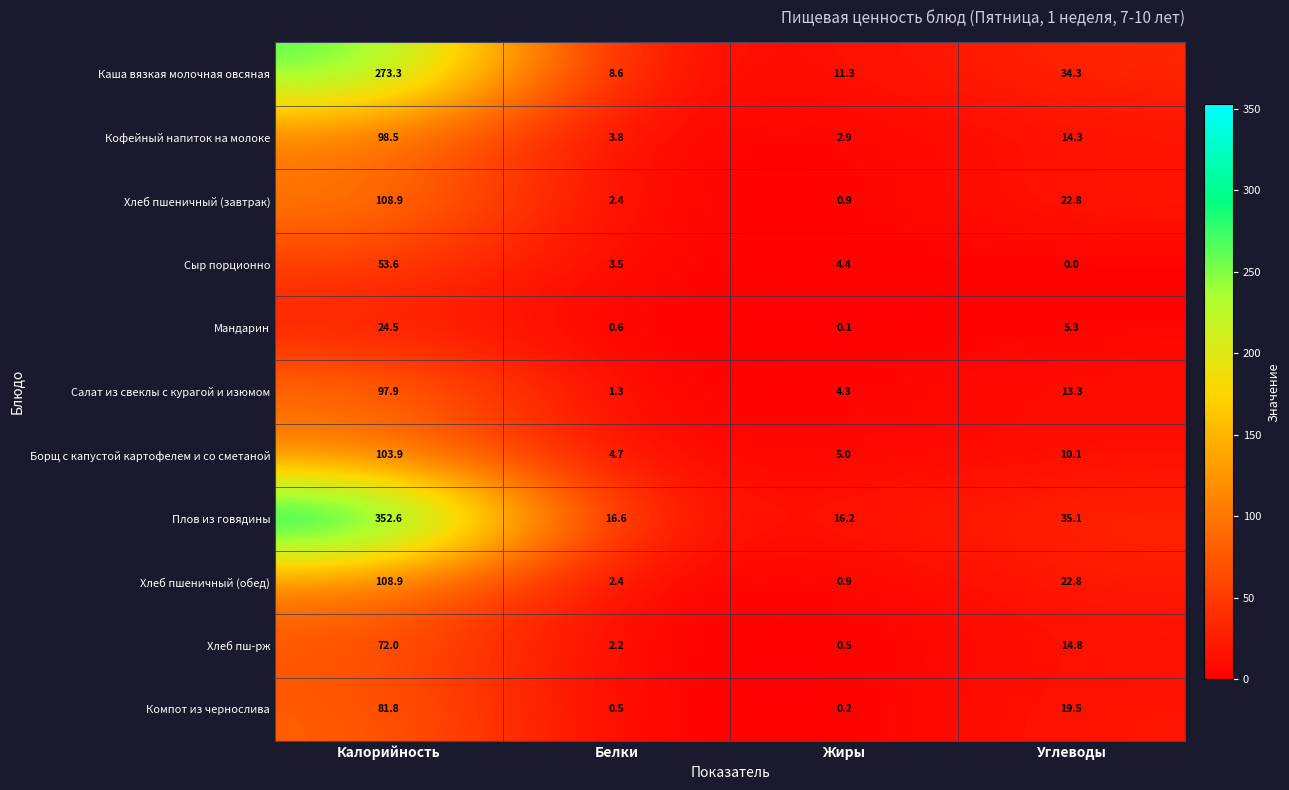

What is the difference between the second highest and minimum values in the Плов из говядины series?

18.9